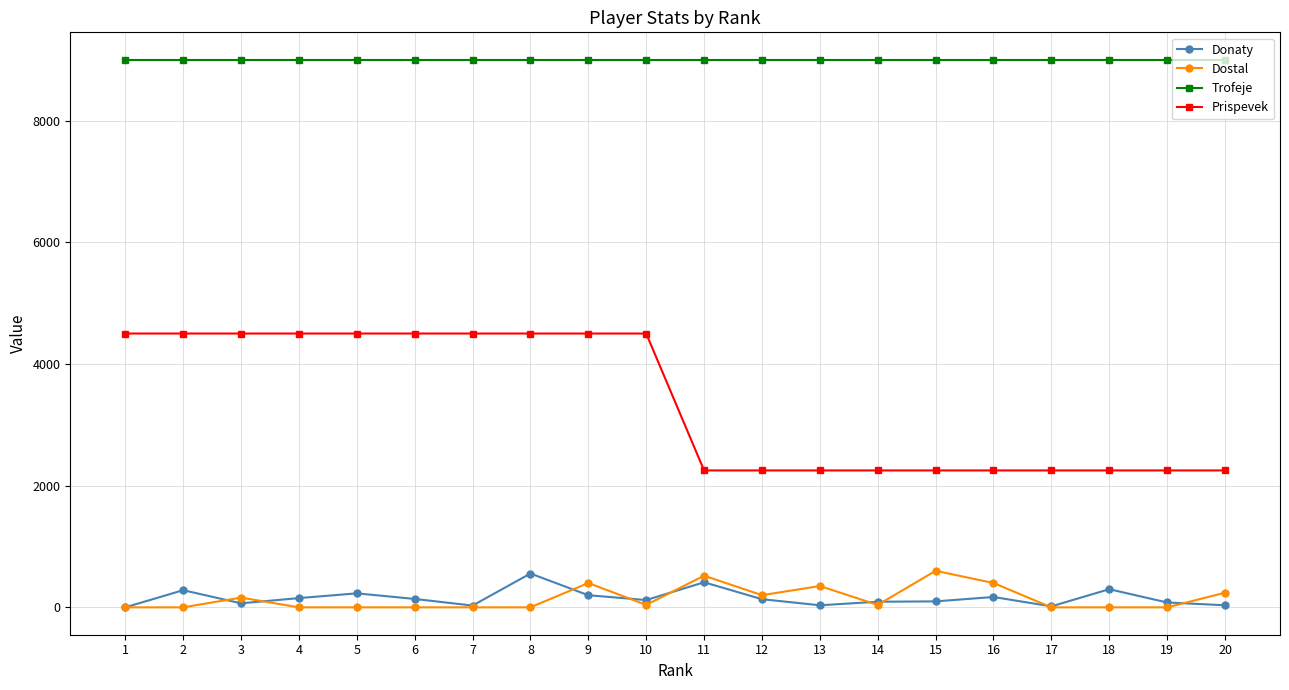

How many lines are shown in the chart?

4